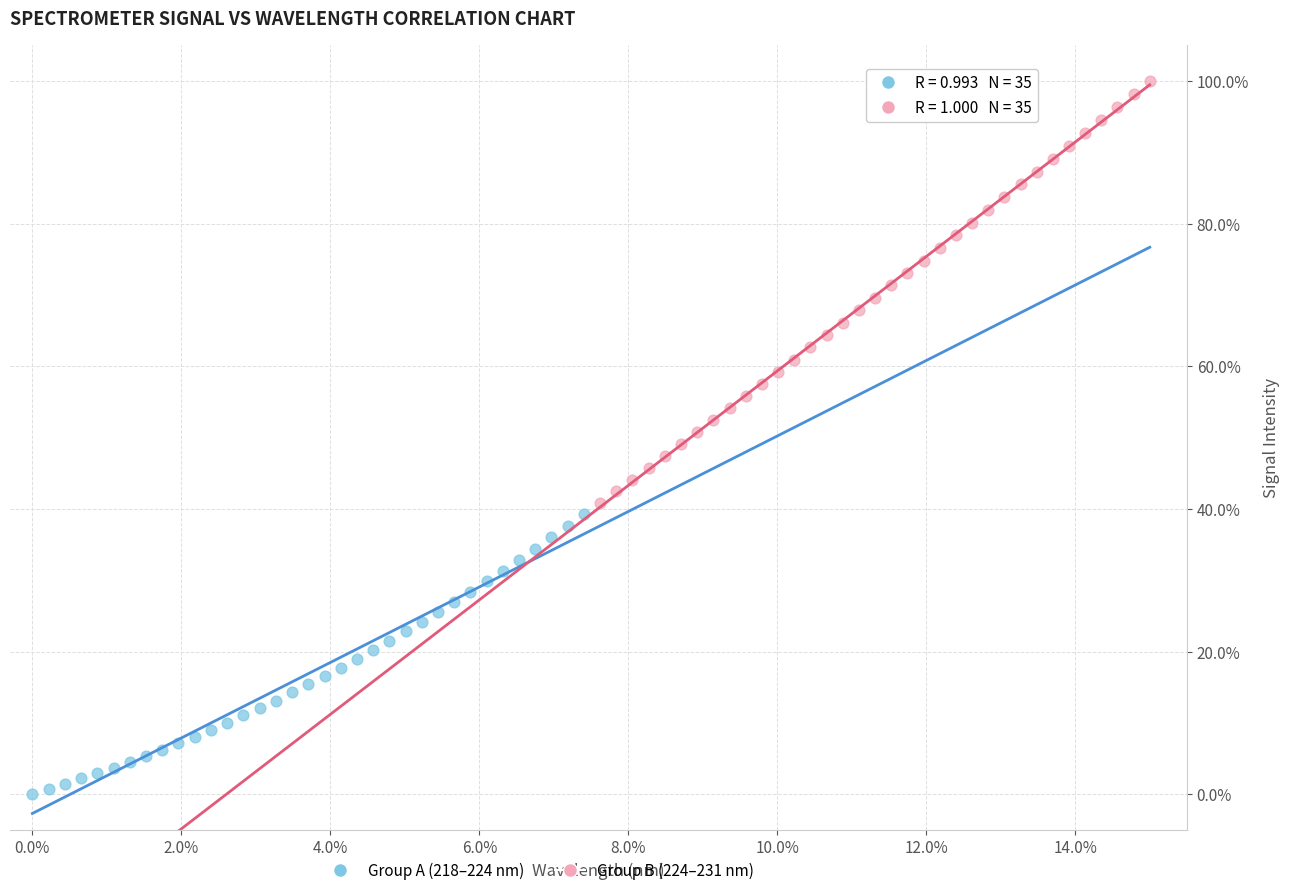

Which series contains the lowest Y value?

Group A (218–224 nm)